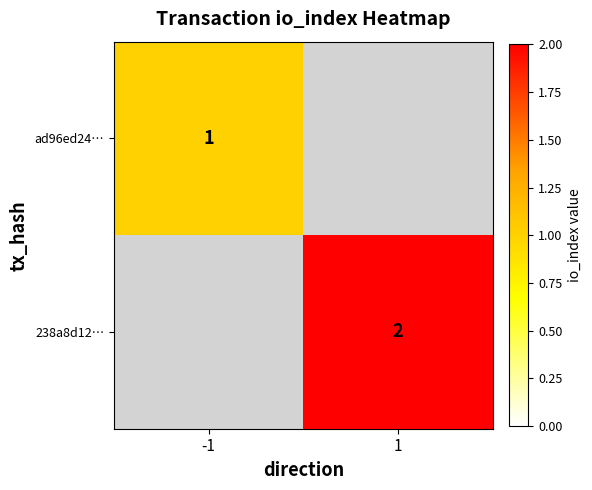

At which category does the chart reach its minimum across all series?

-1